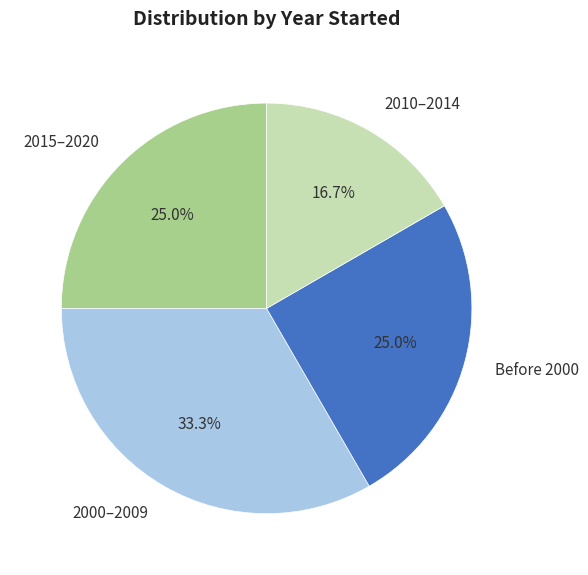

What is the smallest slice in the pie chart?

2010–2014